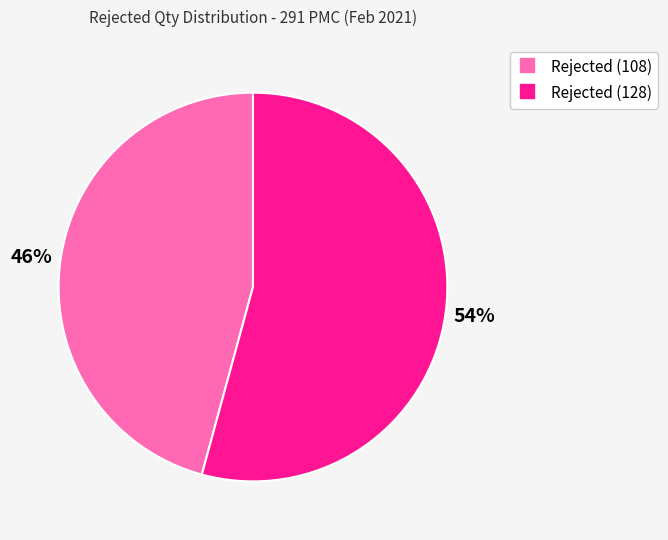

Which slice is the smallest?

Rejected (108)